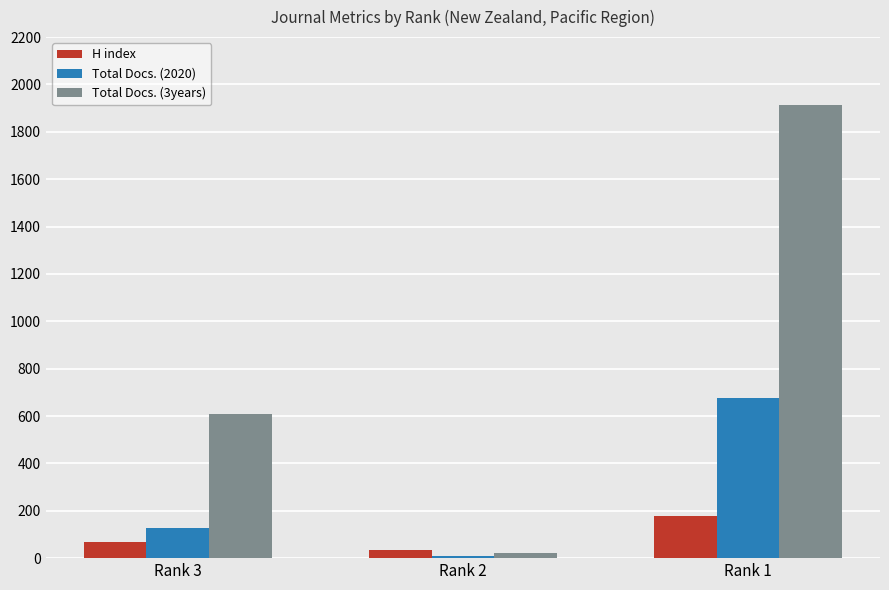

Reading right to left, extract all data points from this chart.

H index: Rank 1=179	Rank 2=35	Rank 3=70
Total Docs. (2020): Rank 1=677	Rank 2=11	Rank 3=126
Total Docs. (3years): Rank 1=1913	Rank 2=22	Rank 3=608